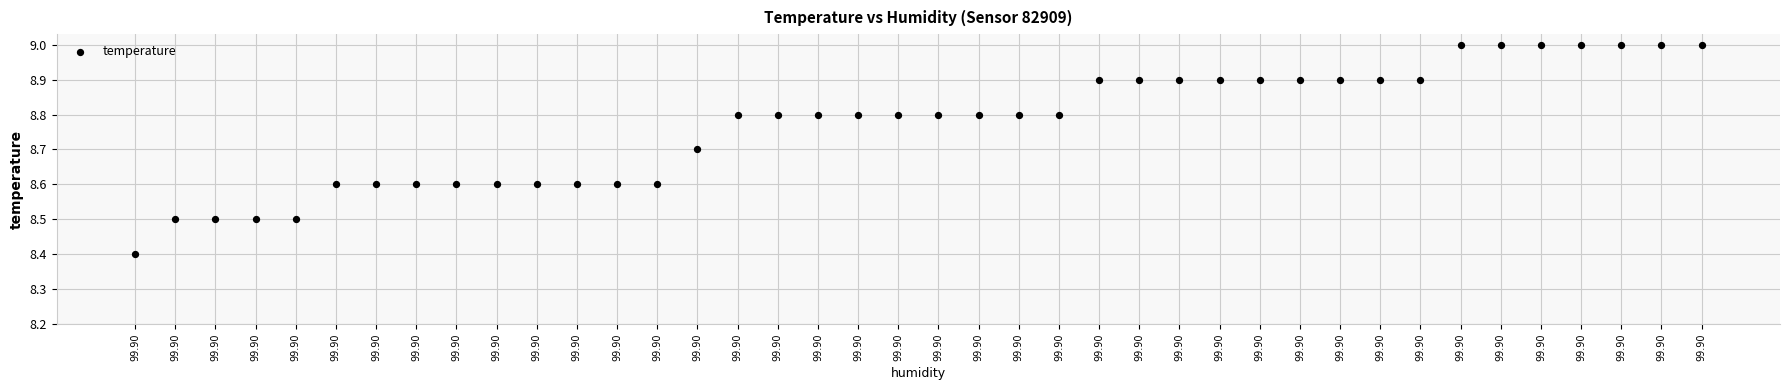

What is the range of Y values (max minus min)?

0.6